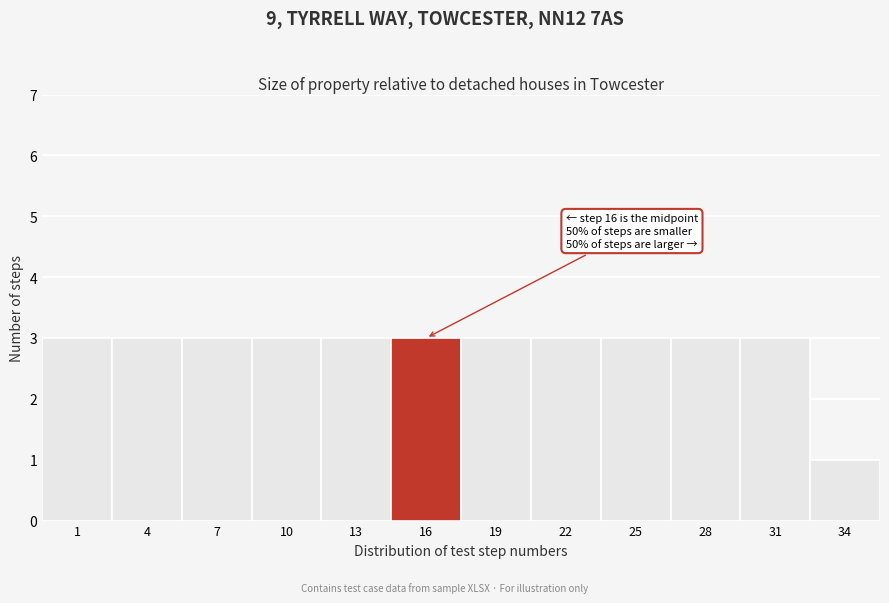

Reading left to right, what are all the values shown in this chart?

1=3	4=3	7=3	10=3	13=3	16=3	19=3	22=3	25=3	28=3	31=3	34=1